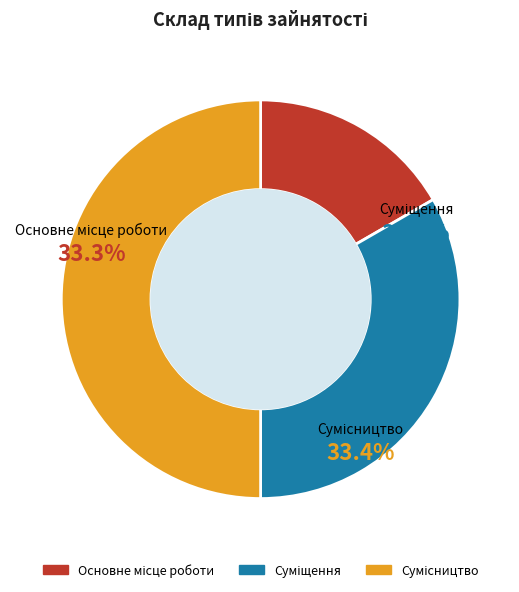

What is the ratio of the value at Суміщення to the value at Сумісництво?

0.7